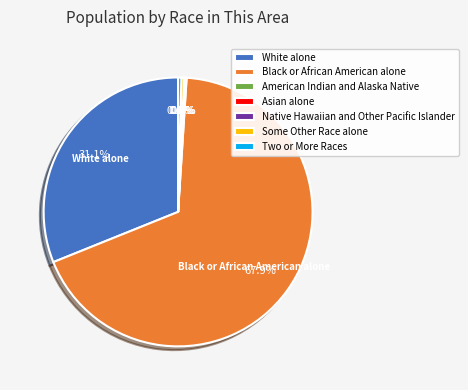

Rank the categories by value from lowest to highest.

Native Hawaiian and Other Pacific Islander, Asian alone, American Indian and Alaska Native, Some Other Race alone, Two or More Races, White alone, Black or African American alone